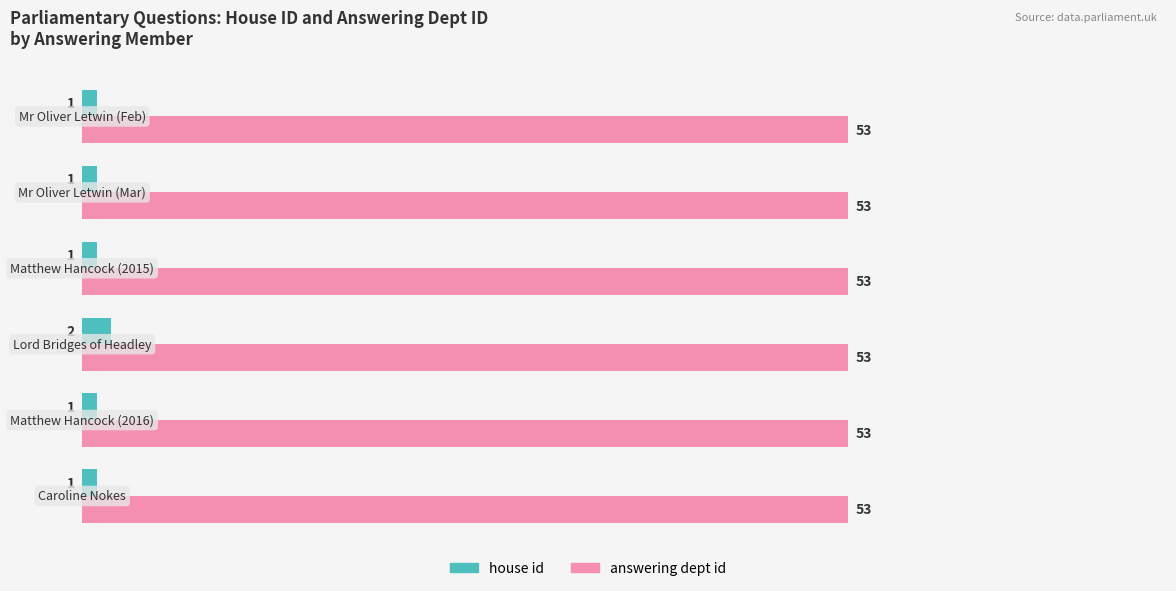

List the series in order of their overall mean, highest first.

answering dept id, house id